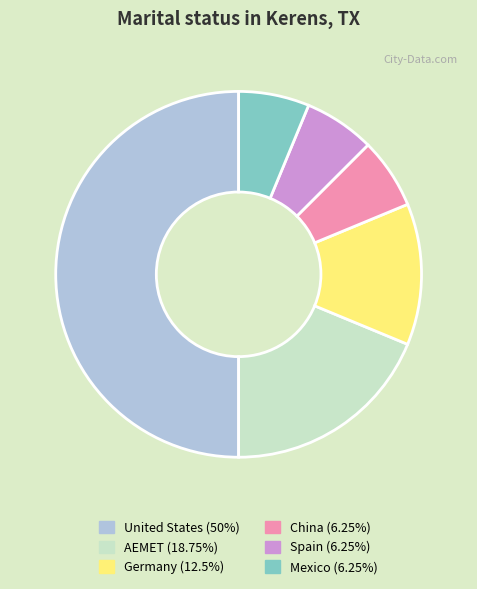

Is the sum of China and AEMET greater than half?

No